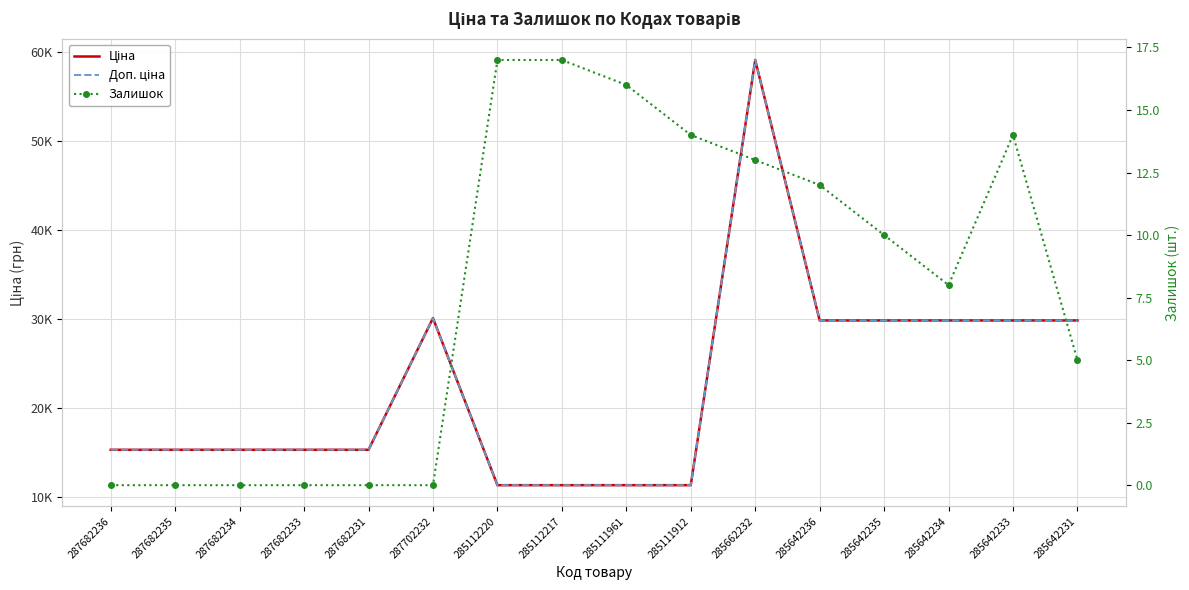

At which category does Залишок reach its first local peak?

285642233